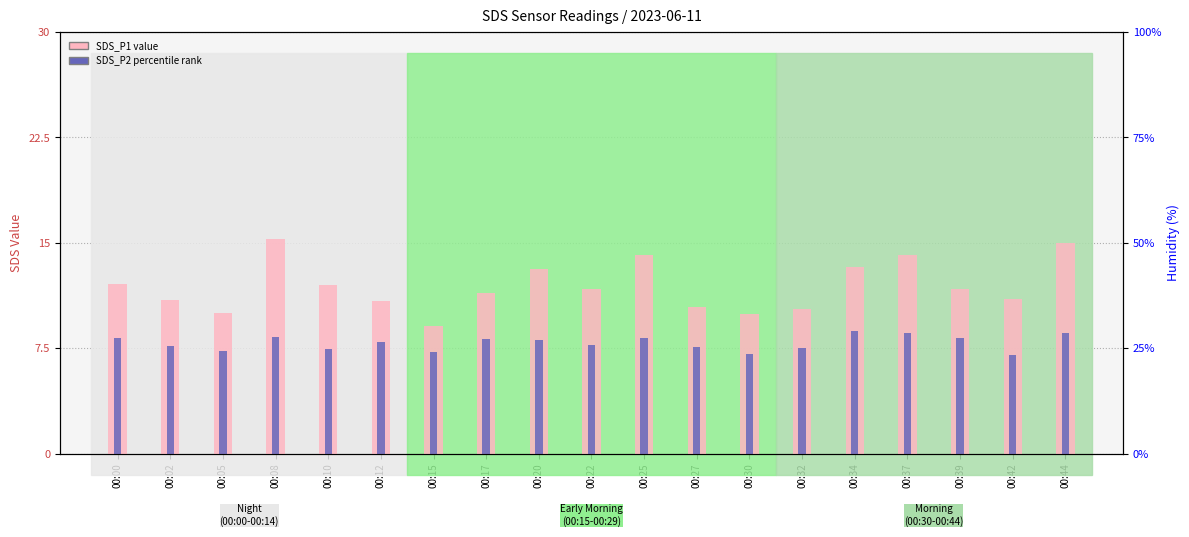

True or false: SDS_P1 (count) has a value of 5.9 at 00:02.

False